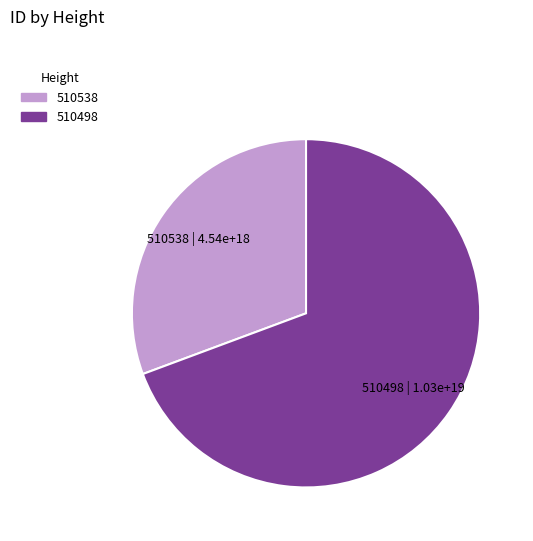

Is it true that 510498 is 69% of the pie?

True